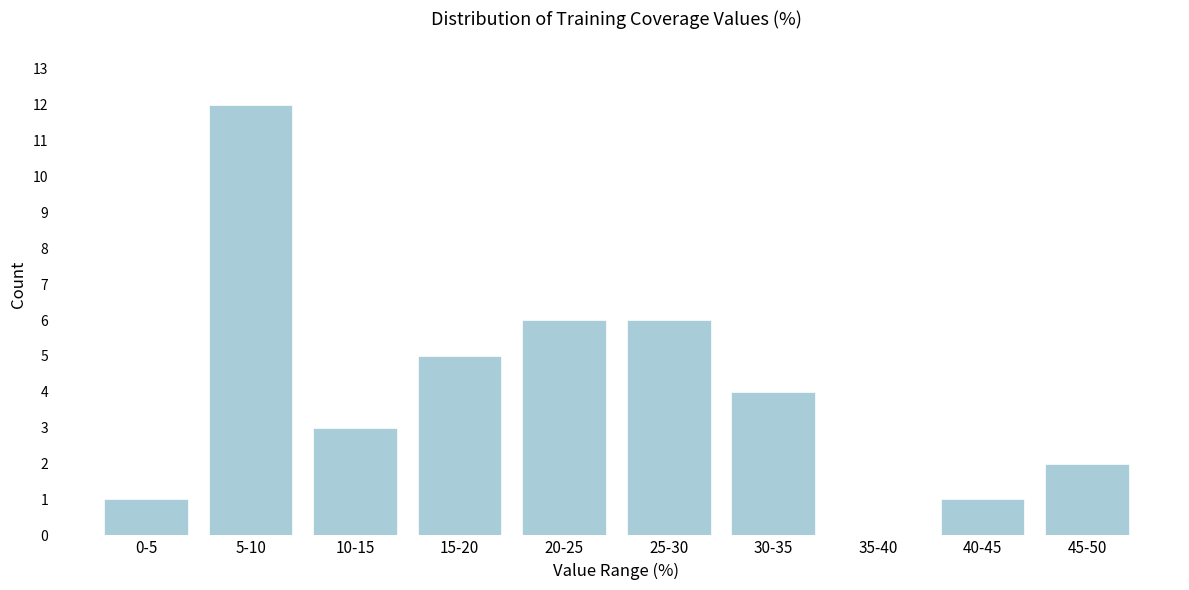

Reading left to right, what are all the values shown in this chart?

0-5=1	5-10=12	10-15=3	15-20=5	20-25=6	25-30=6	30-35=4	35-40=0	40-45=1	45-50=2